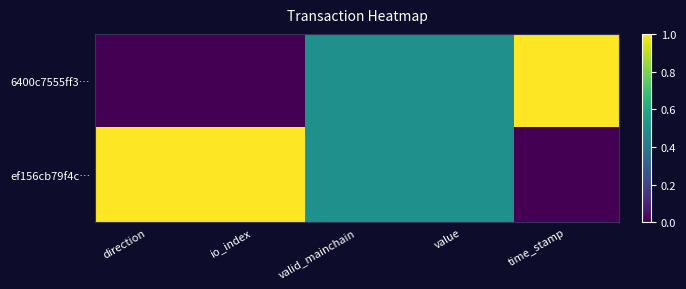

Rank the series at direction from lowest to highest value.

6400c7555ff3…, ef156cb79f4c…